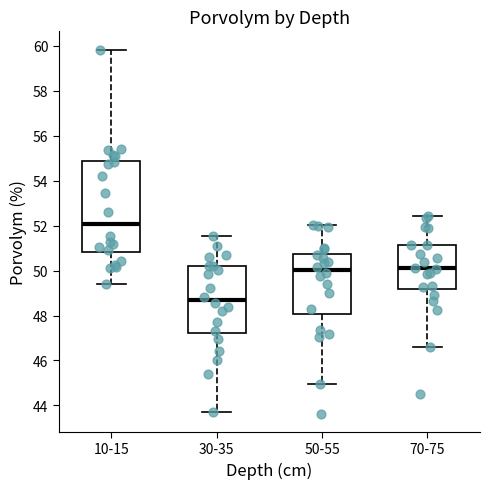

Where does the upper whisker of the box for 10-15 end on the y-axis? The values are not printed on the chart, so give them approximately, as read against the axis.

59.8